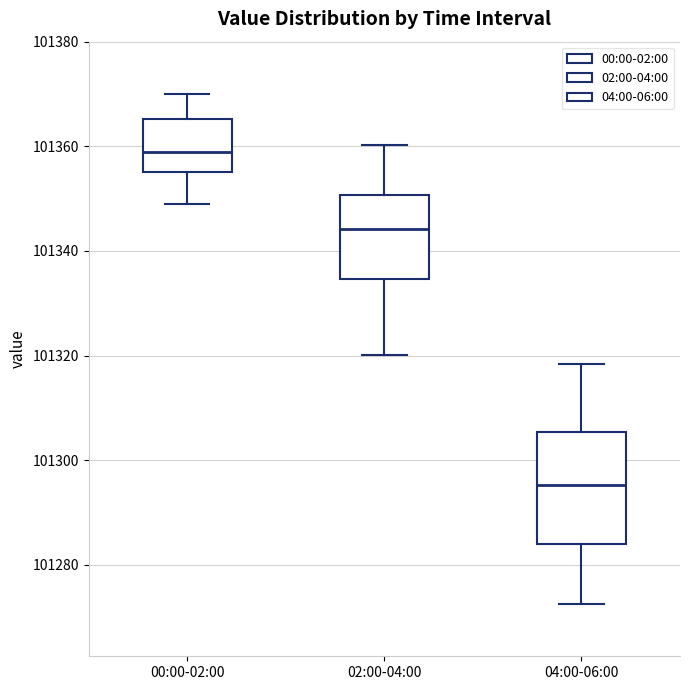

Where does the lower whisker of the box for 00:00-02:00 end on the y-axis? The values are not printed on the chart, so give them approximately, as read against the axis.

101350